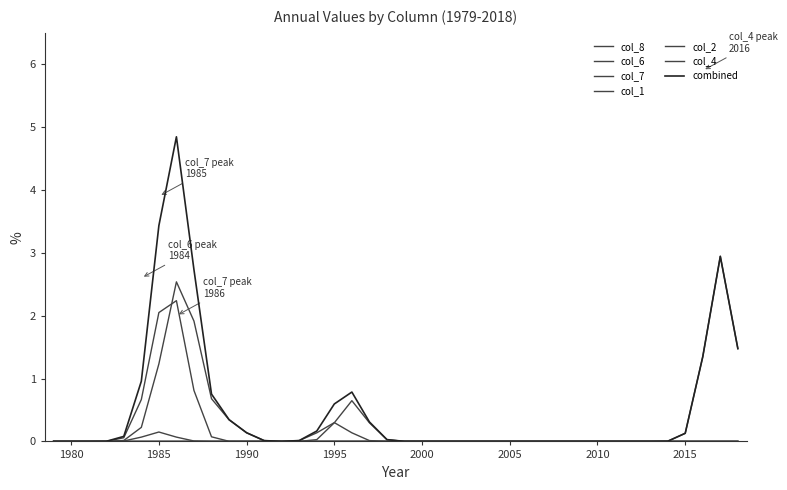

How many lines are shown in the chart?

7